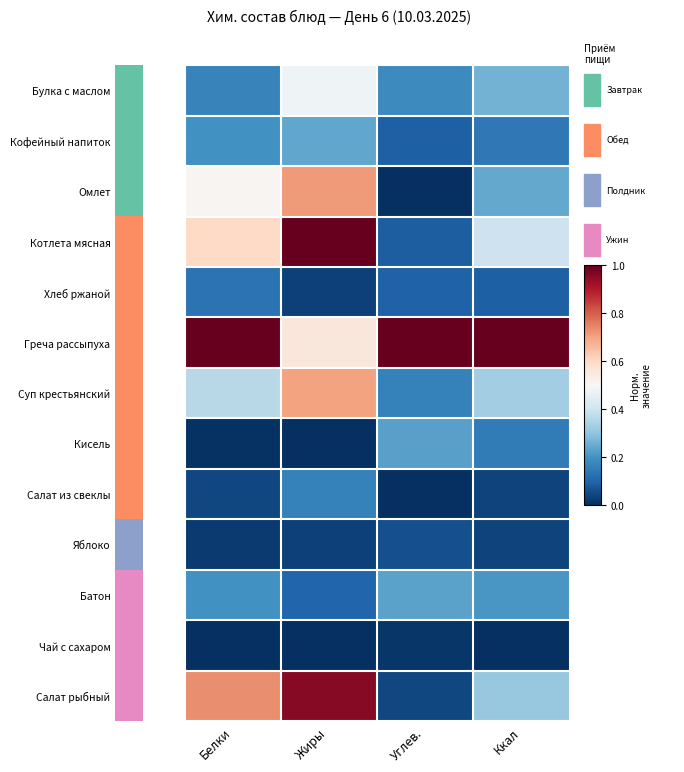

Which label corresponds to the smallest value in the chart?

Жиры